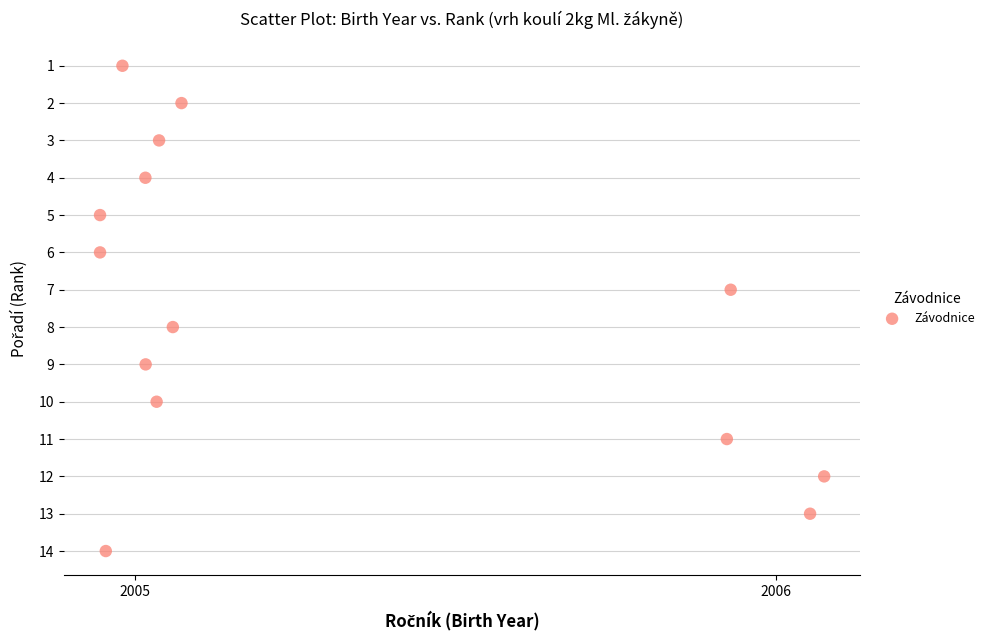

What is the range of Y values (max minus min)?

13